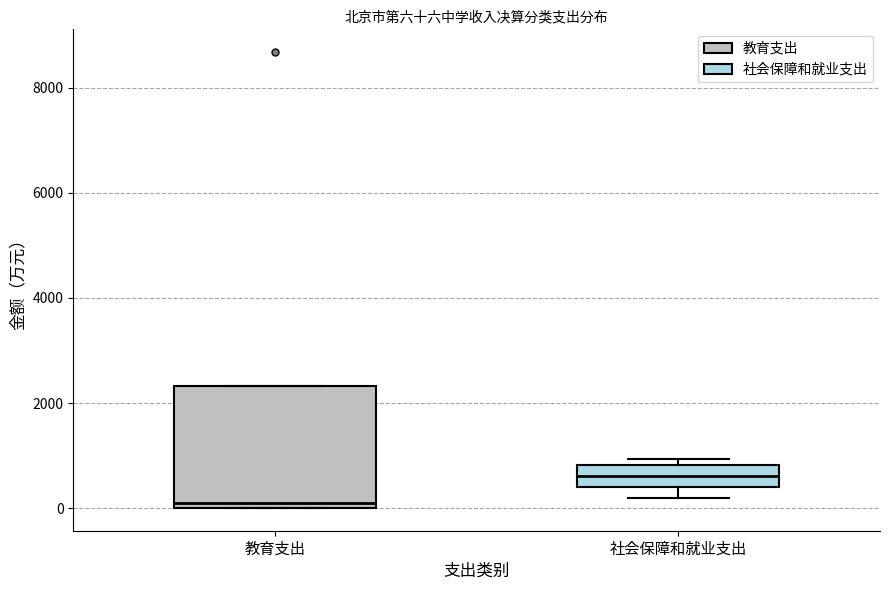

Which box has the highest median line?

社会保障和就业支出